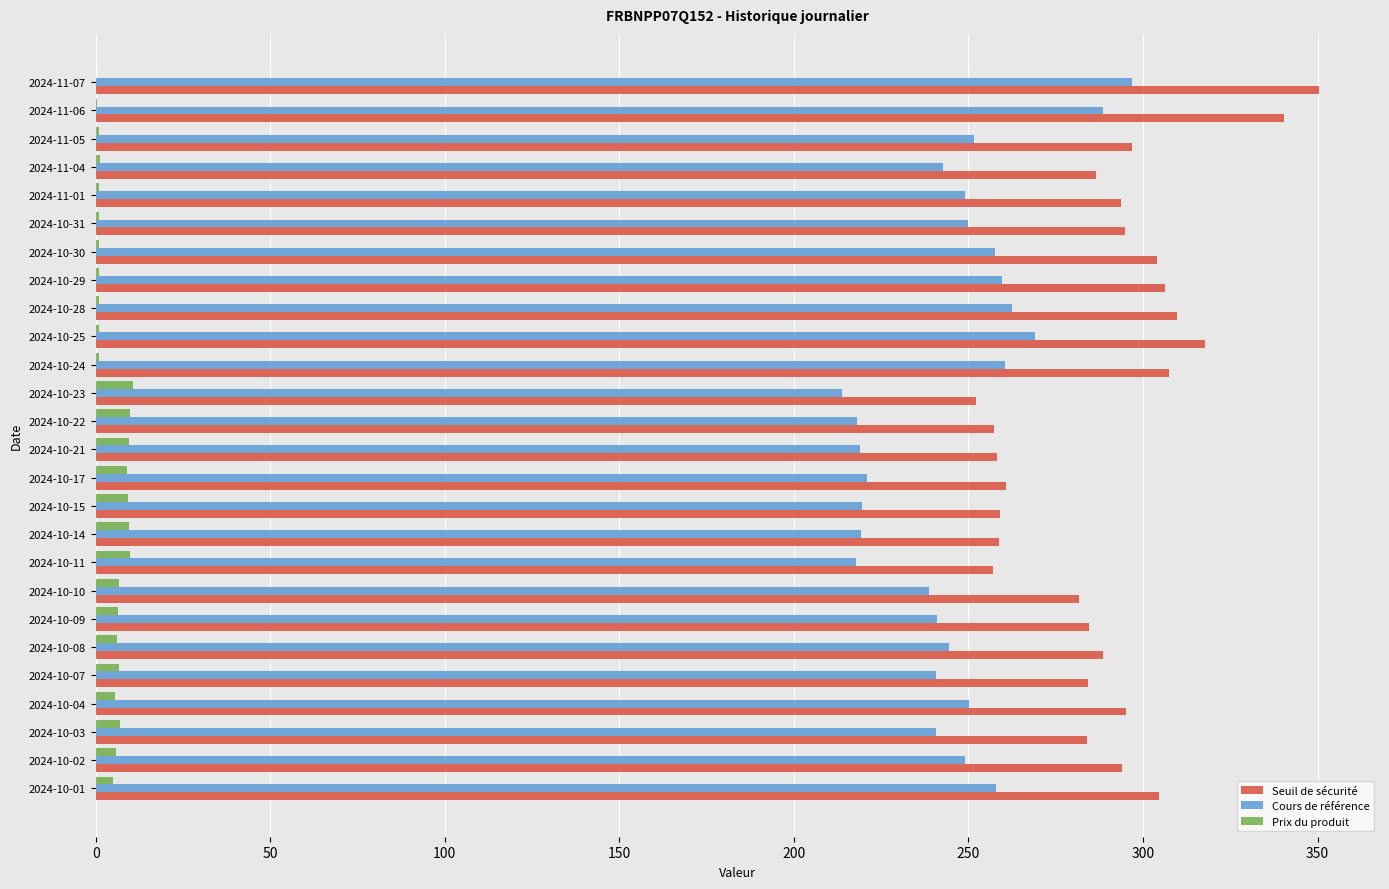

The value of Prix du produit at 2024-10-21 is 9.6. True or false?

True